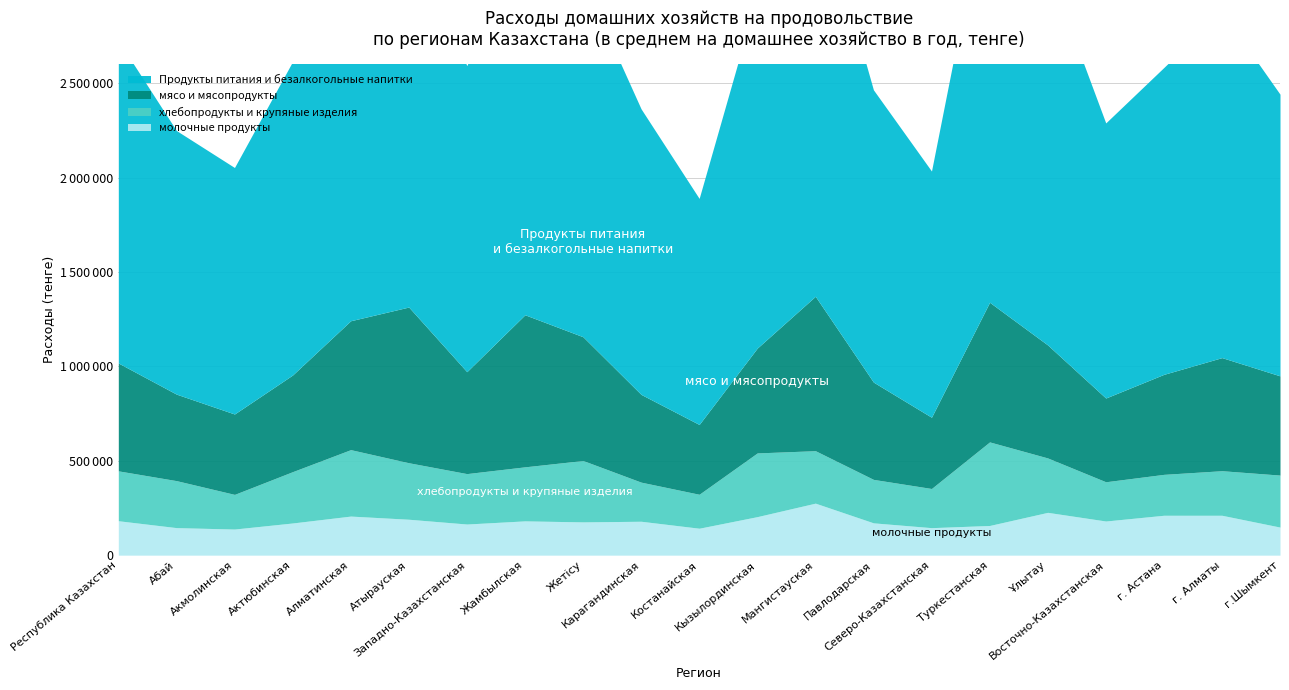

Reading left to right, transcribe all the data shown in this chart.

мясо и мясопродукты: Республика Казахстан=571217	Абай=458175	Акмолинская=425798	Актюбинская=511940	Алматинская=682650	Атырауская=824661	Западно-Казахстанская=539781	Жамбылская=805356	Жетісу=655457	Карагандинская=464784	Костанайская=369636	Кызылординская=555303	Мангистауская=817832	Павлодарская=515226	Северо-Казахстанская=377348	Туркестанская=739590	Ұлытау=598431	Восточно-Казахстанская=443546	г. Астана=529648	г. Алматы=599039	г.Шымкент=525560
Продукты питания и безалкогольные напитки: Республика Казахстан=1708591	Абай=1396102	Акмолинская=1305525	Актюбинская=1660267	Алматинская=1970455	Атырауская=2011824	Западно-Казахстанская=1620982	Жамбылская=2025772	Жетісу=1889709	Карагандинская=1512505	Костанайская=1197332	Кызылординская=1868603	Мангистауская=2176303	Павлодарская=1548188	Северо-Казахстанская=1304084	Туркестанская=2247733	Ұлытау=2002339	Восточно-Казахстанская=1456995	г. Астана=1625282	г. Алматы=1833333	г.Шымкент=1491861
хлебопродукты и крупяные изделия: Республика Казахстан=264128	Абай=248854	Акмолинская=183477	Актюбинская=271816	Алматинская=351913	Атырауская=299239	Западно-Казахстанская=267000	Жамбылская=286201	Жетісу=325036	Карагандинская=207080	Костанайская=179830	Кызылординская=337377	Мангистауская=277836	Павлодарская=230171	Северо-Казахстанская=207424	Туркестанская=442607	Ұлытау=288110	Восточно-Казахстанская=207860	г. Астана=216660	г. Алматы=236032	г.Шымкент=275414
молочные продукты: Республика Казахстан=182316	Абай=145812	Акмолинская=138313	Актюбинская=170386	Алматинская=206919	Атырауская=190200	Западно-Казахстанская=164875	Жамбылская=181568	Жетісу=176198	Карагандинская=179545	Костанайская=142644	Кызылординская=204039	Мангистауская=275431	Павлодарская=171114	Северо-Казахстанская=145623	Туркестанская=157175	Ұлытау=226700	Восточно-Казахстанская=180824	г. Астана=211273	г. Алматы=211218	г.Шымкент=148636